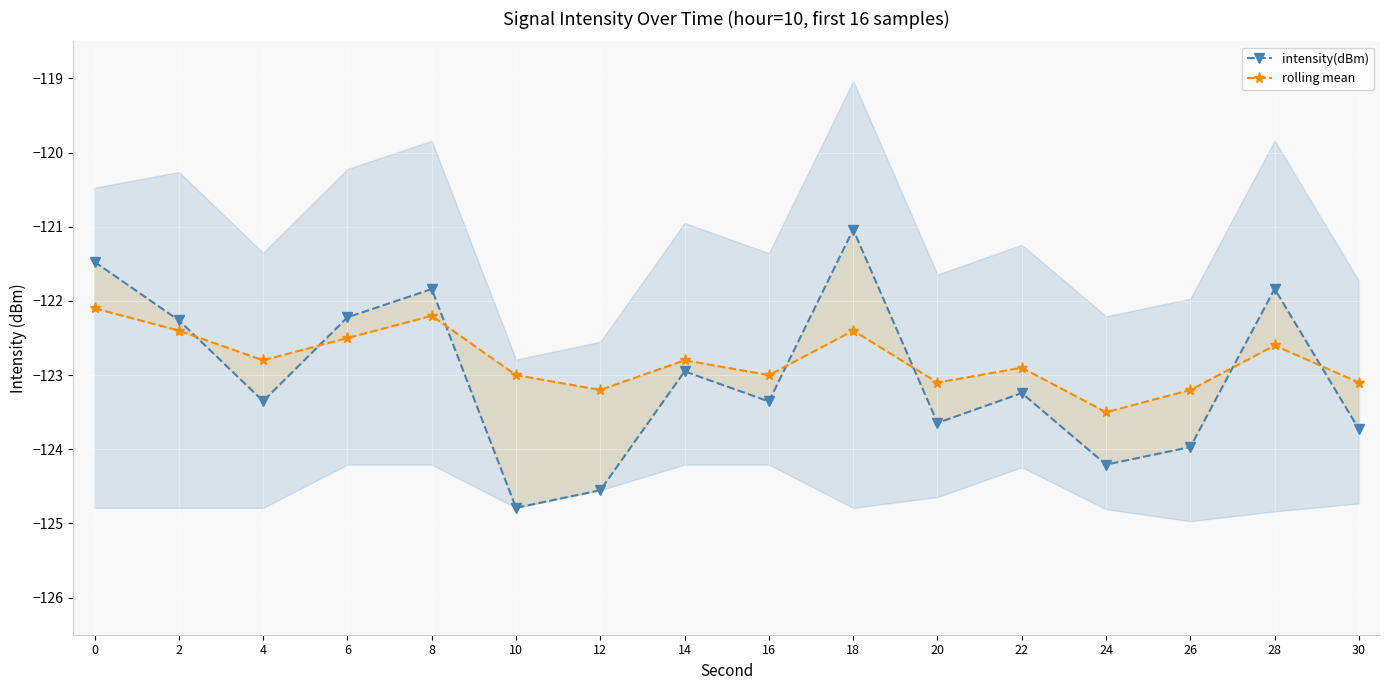

True or false: intensity(dBm) and rolling mean cross at least once.

True